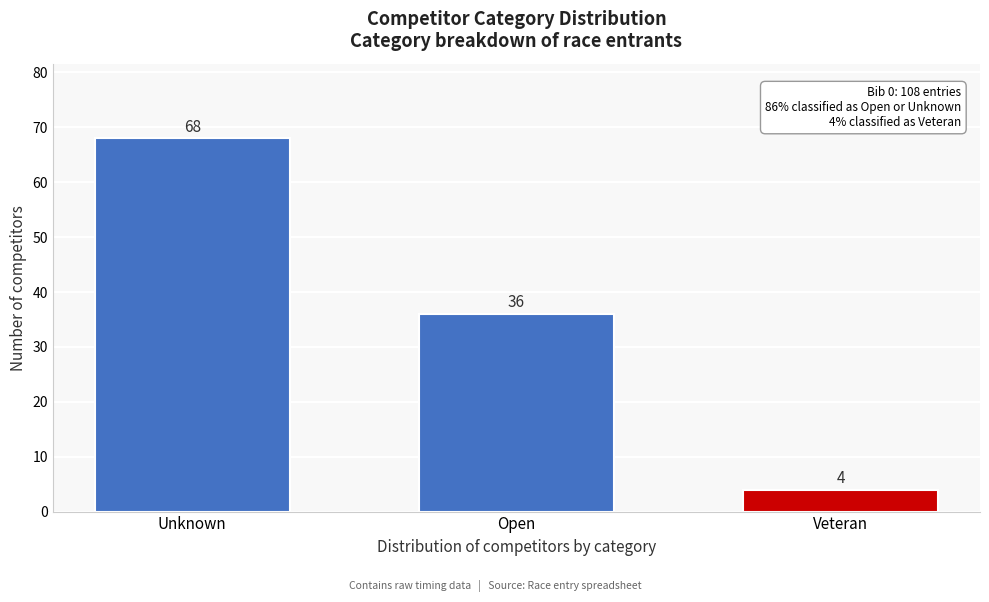

Reading right to left, list all the values displayed in this chart.

Veteran=4	Open=36	Unknown=68